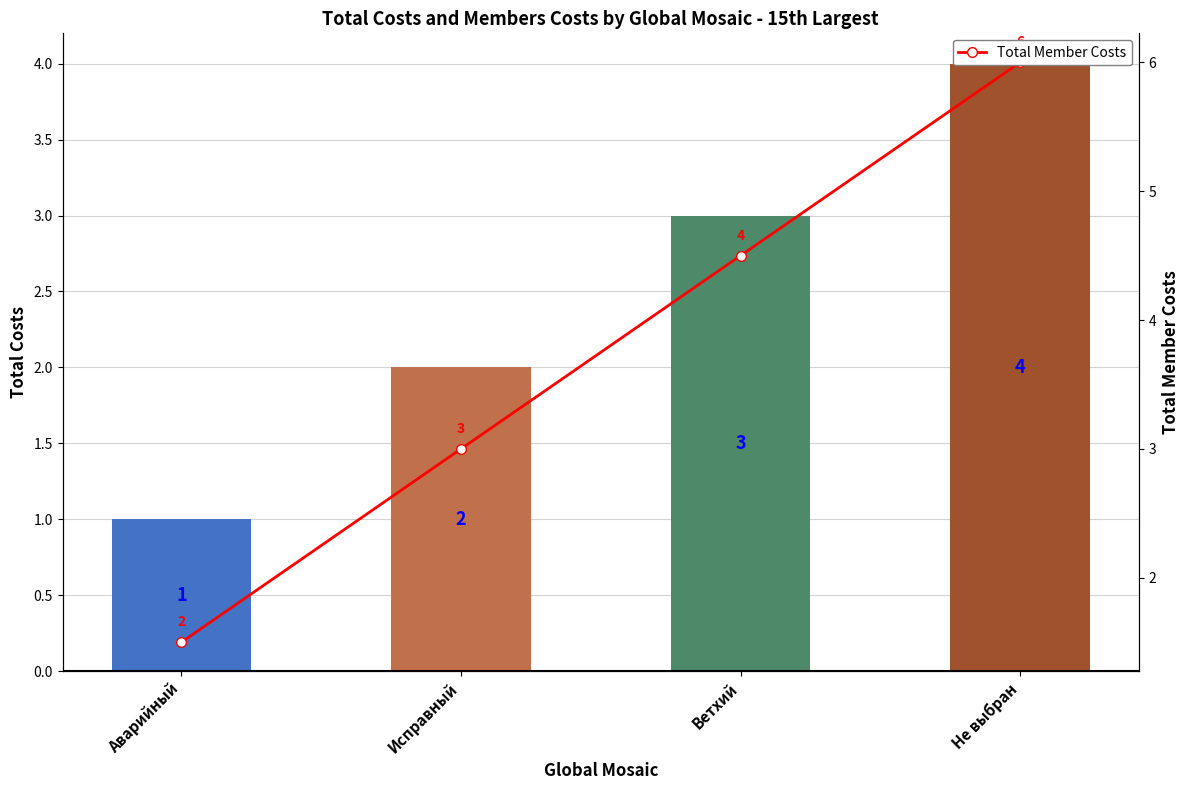

Is the value of col_1 at Ветхий greater than the value of Total Member Costs at Исправный?

No